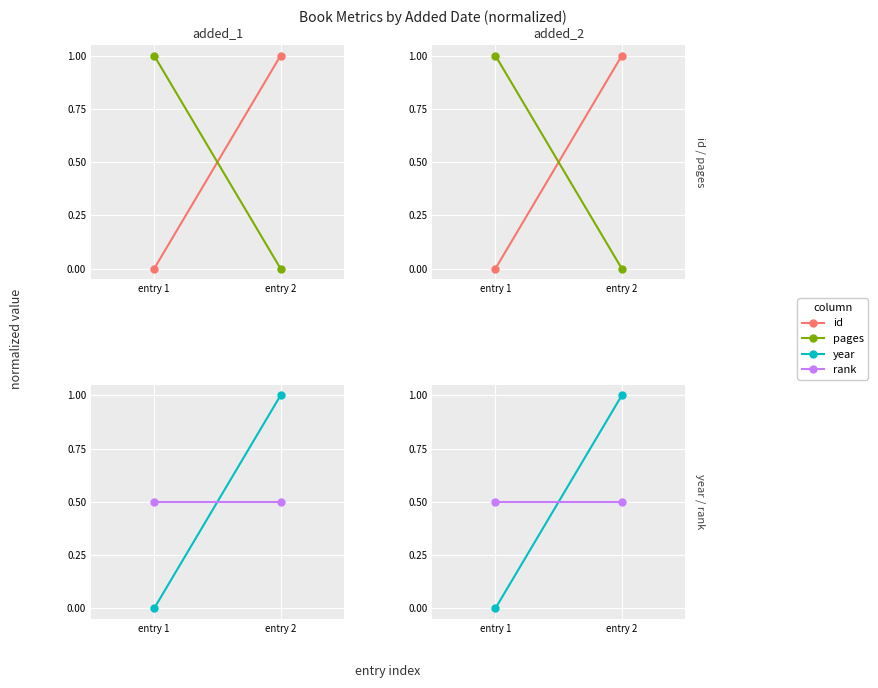

Which category has the highest value in the year series?

entry 2